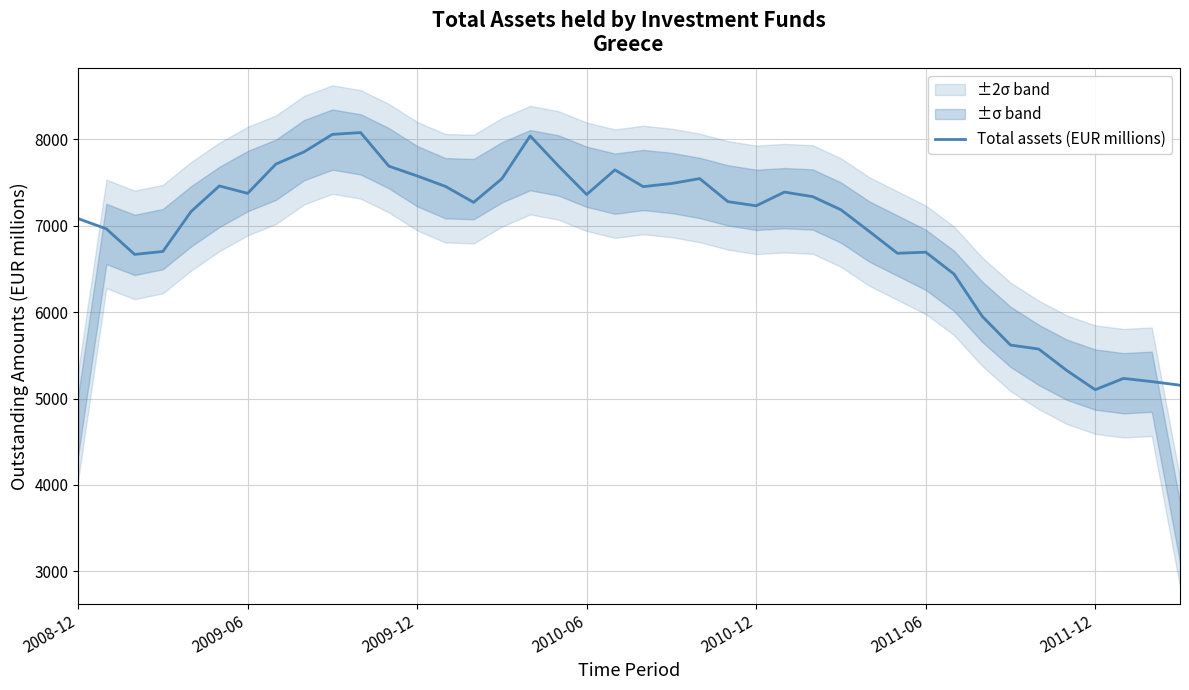

What is the average value?

6956